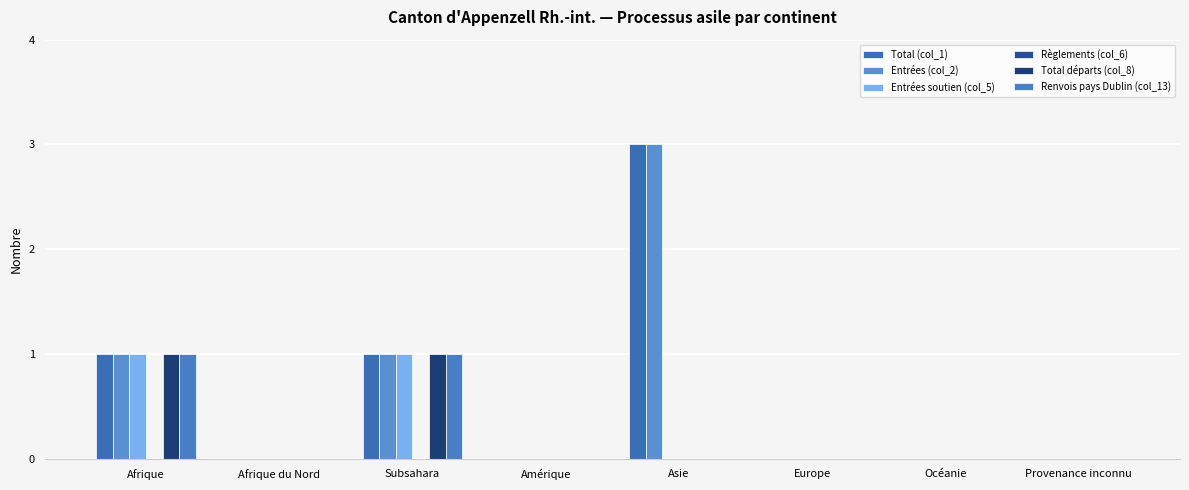

Count the number of data series in this chart.

5